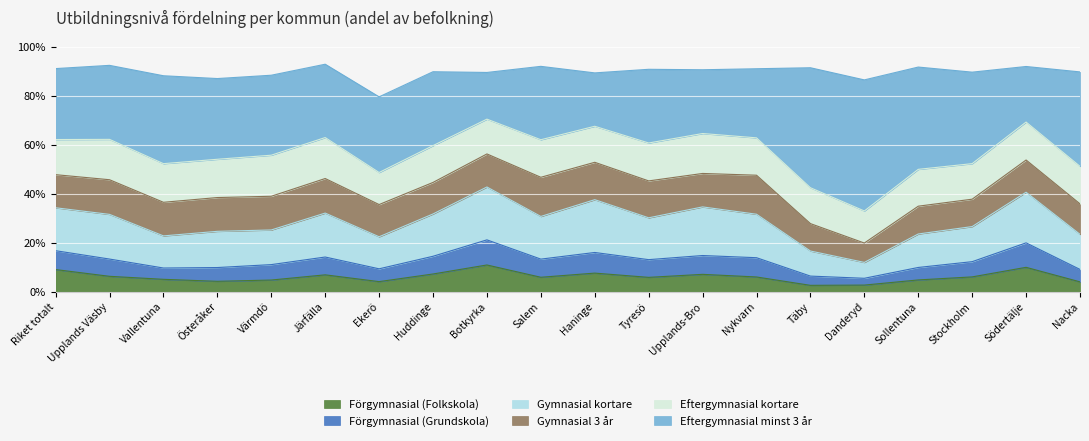

What is the total value across all series at Nykvarn?

0.9